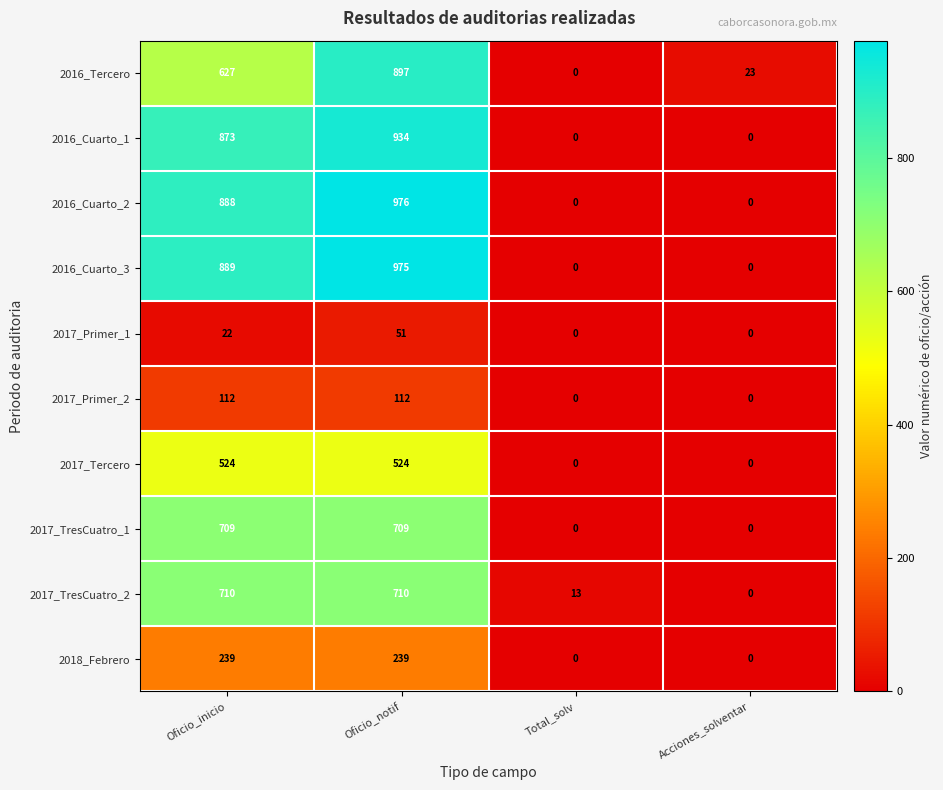

Is it true that 2016_Tercero equals 627 at Oficio_inicio?

True